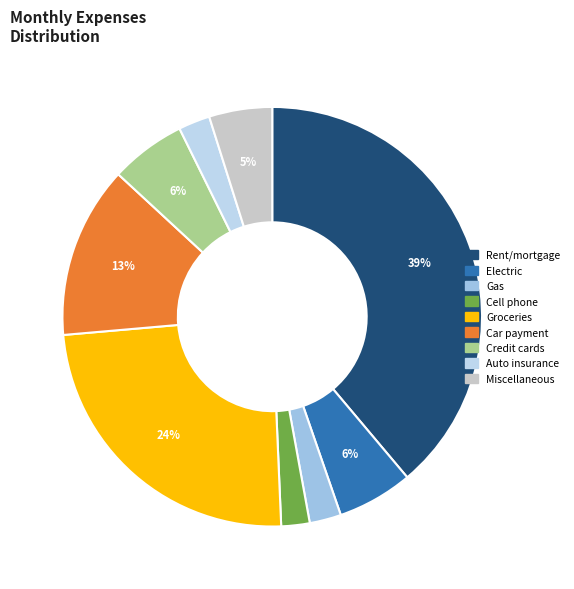

Does Rent/mortgage account for over 50% of the chart?

No